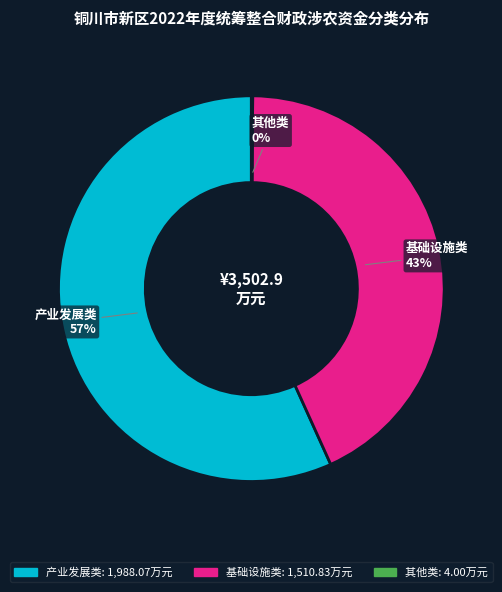

The 基础设施类 slice represents 43% of the pie. True or false?

True